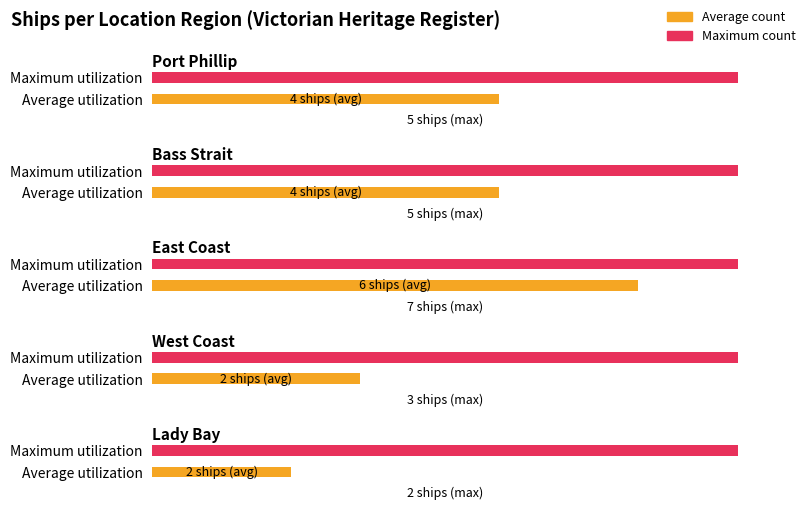

How many groups of bars are there?

5